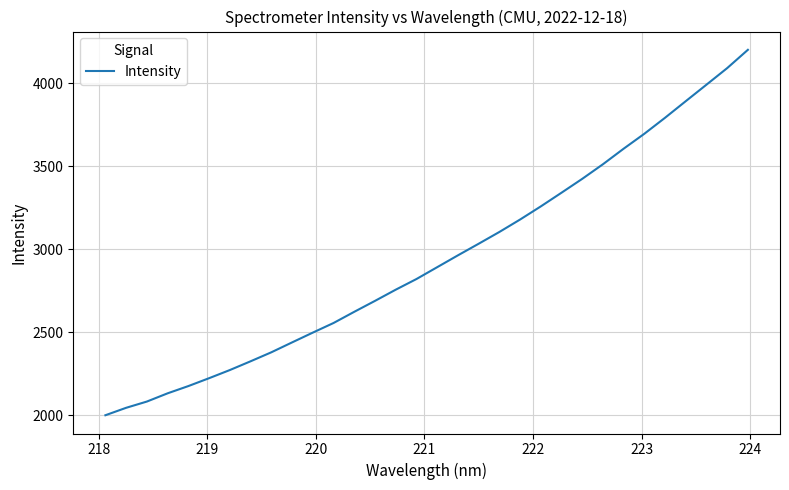

What is the smallest value displayed?

1999.7